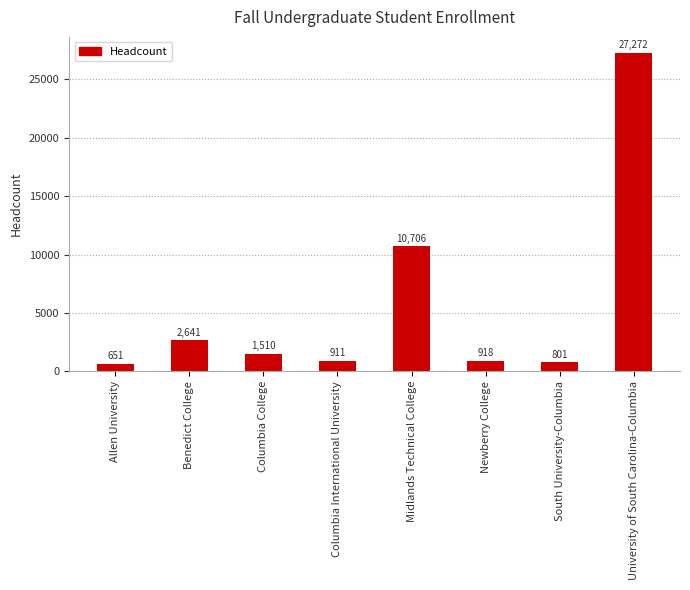

At which label does the data first exceed 1510?

Benedict College